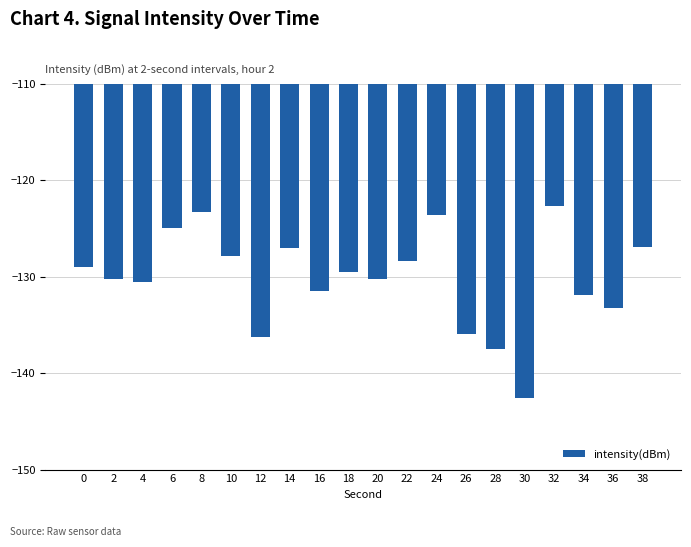

Does the chart contain any negative values?

Yes